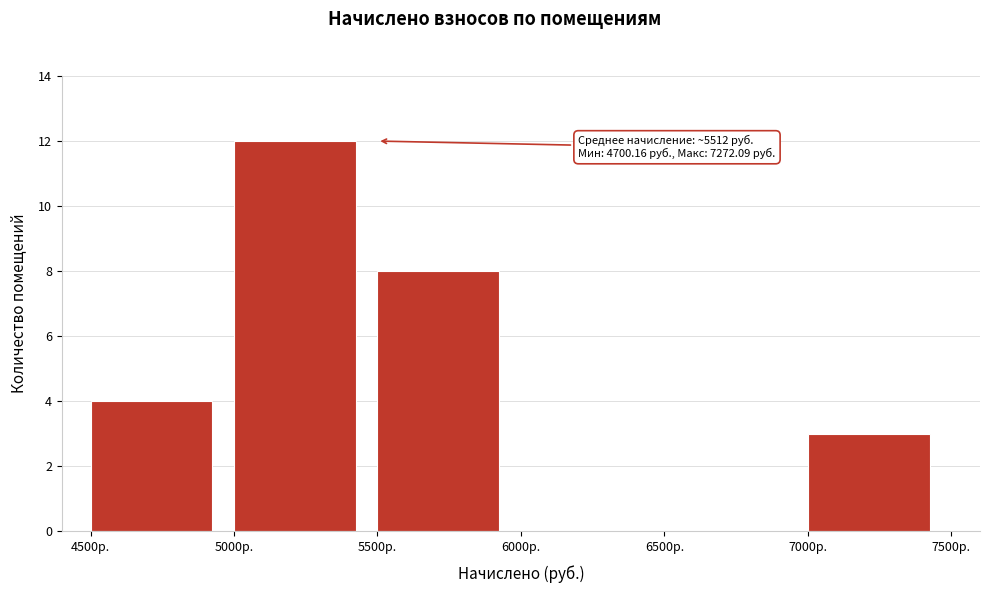

Which range on the x-axis has the tallest bar?

5000 to 5500